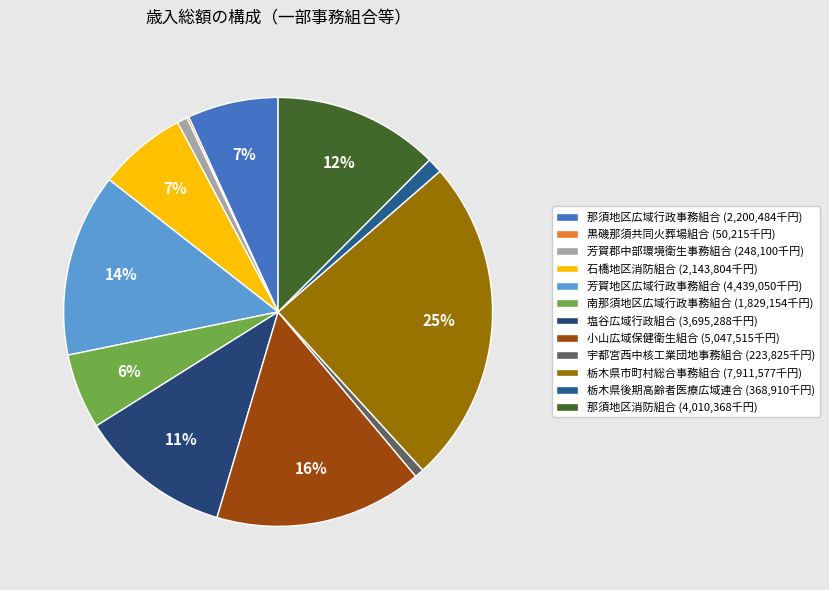

What percentage is NOT represented by 那須地区広域行政事務組合?

93.2%